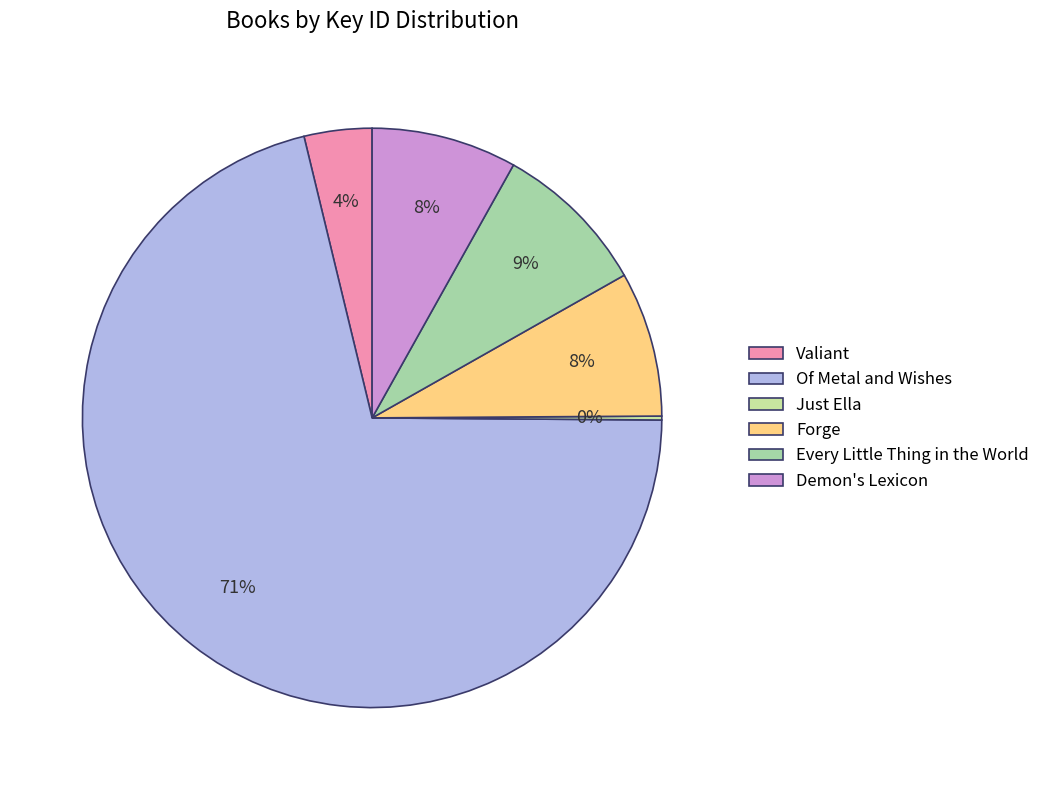

What percentage is the Every Little Thing in the World slice, to the nearest percent?

9%